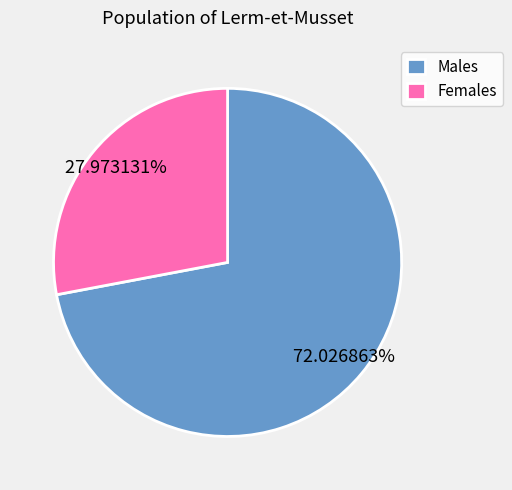

How many slices are in this pie chart?

2